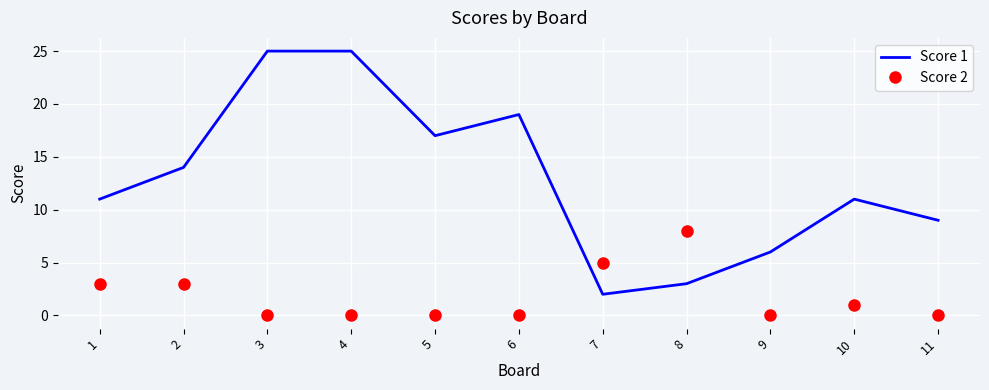

Between which two adjacent categories do Score 1 and Score 2 first intersect?

6 and 7